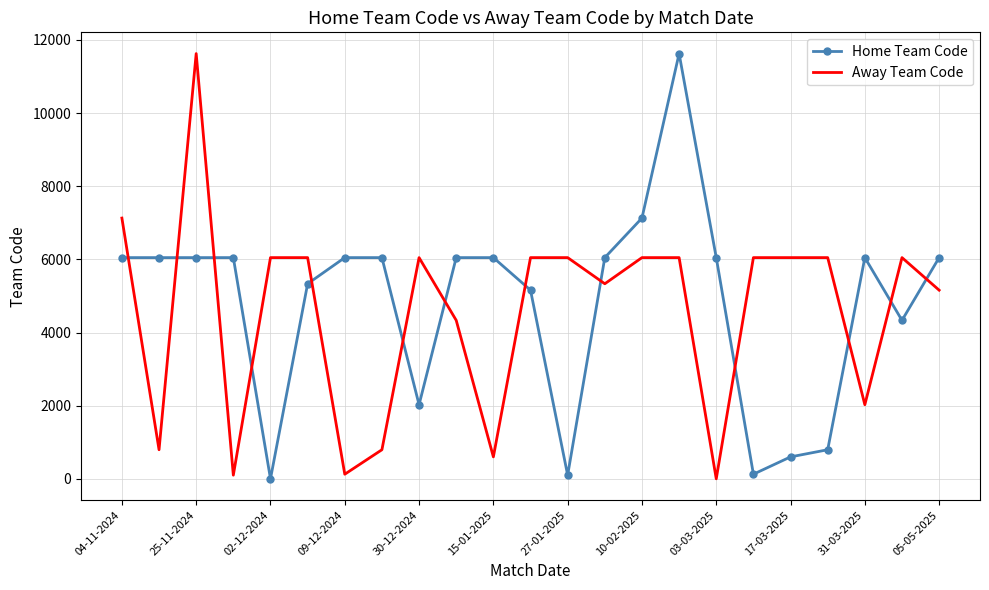

What is the difference between the maximum and minimum values in the Home Team Code series?

11626